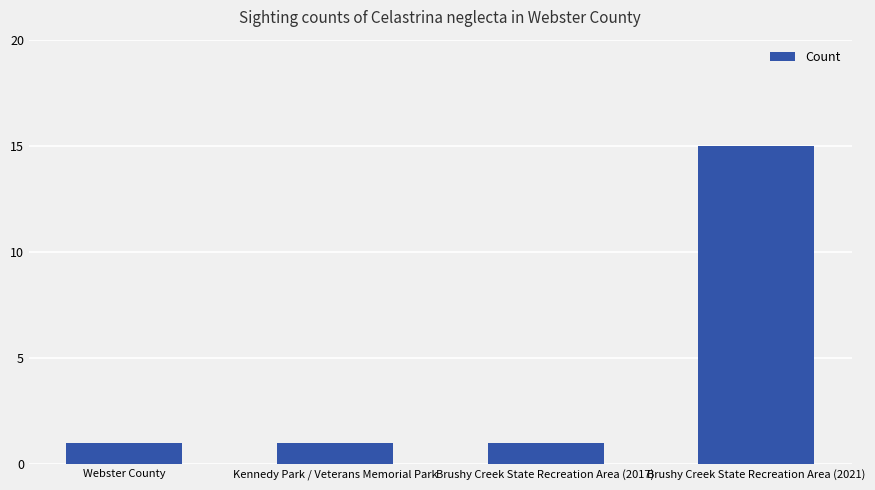

Reading right to left, list all the values displayed in this chart.

Brushy Creek State Recreation Area (2021)=15	Brushy Creek State Recreation Area (2017)=1	Kennedy Park / Veterans Memorial Park=1	Webster County=1